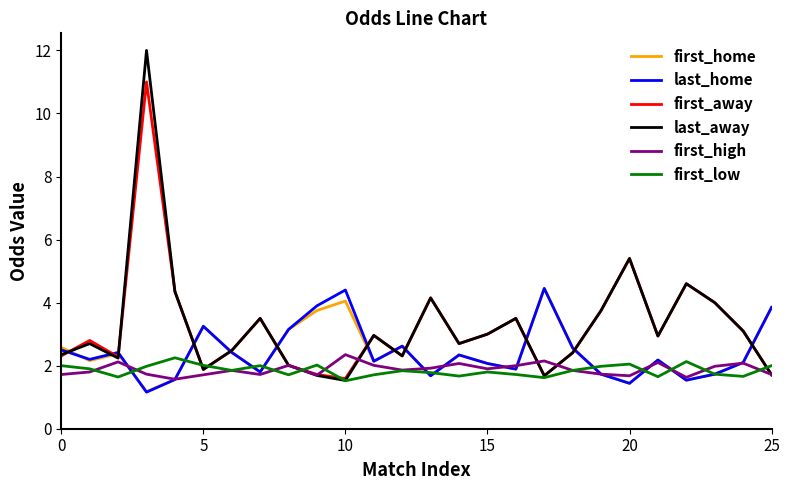

What is the highest value of the first_high series?

2.4